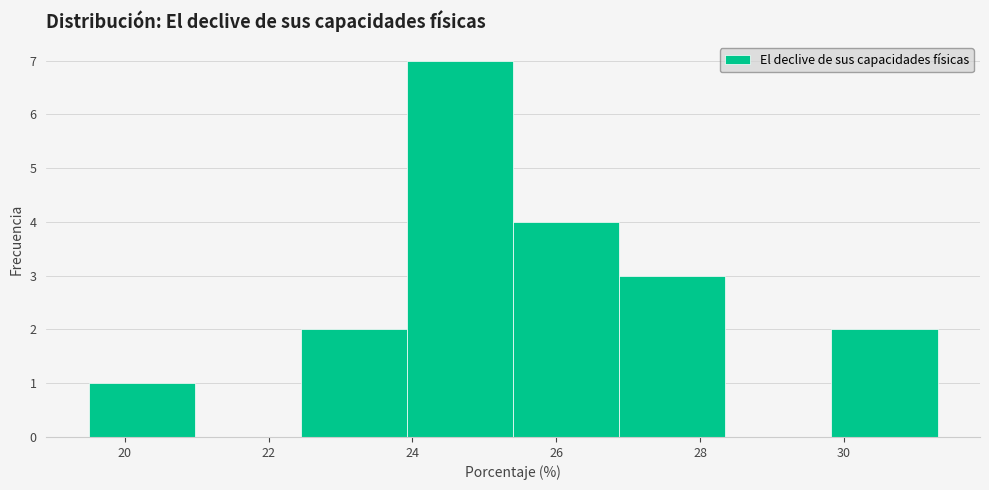

Which range on the x-axis has the tallest bar?

24.0 to 25.4